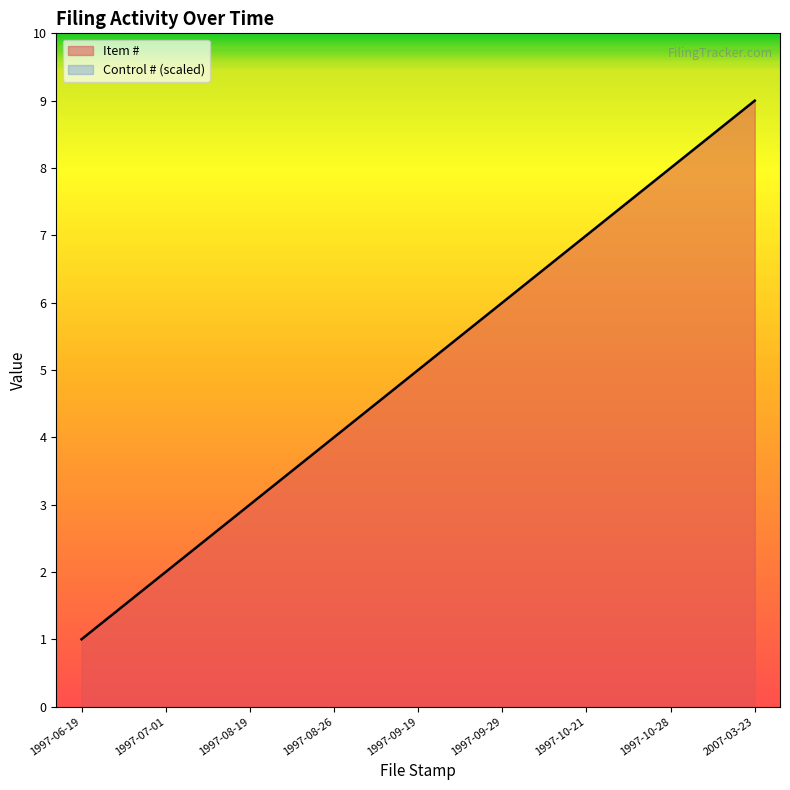

How many data points does each series have?

9